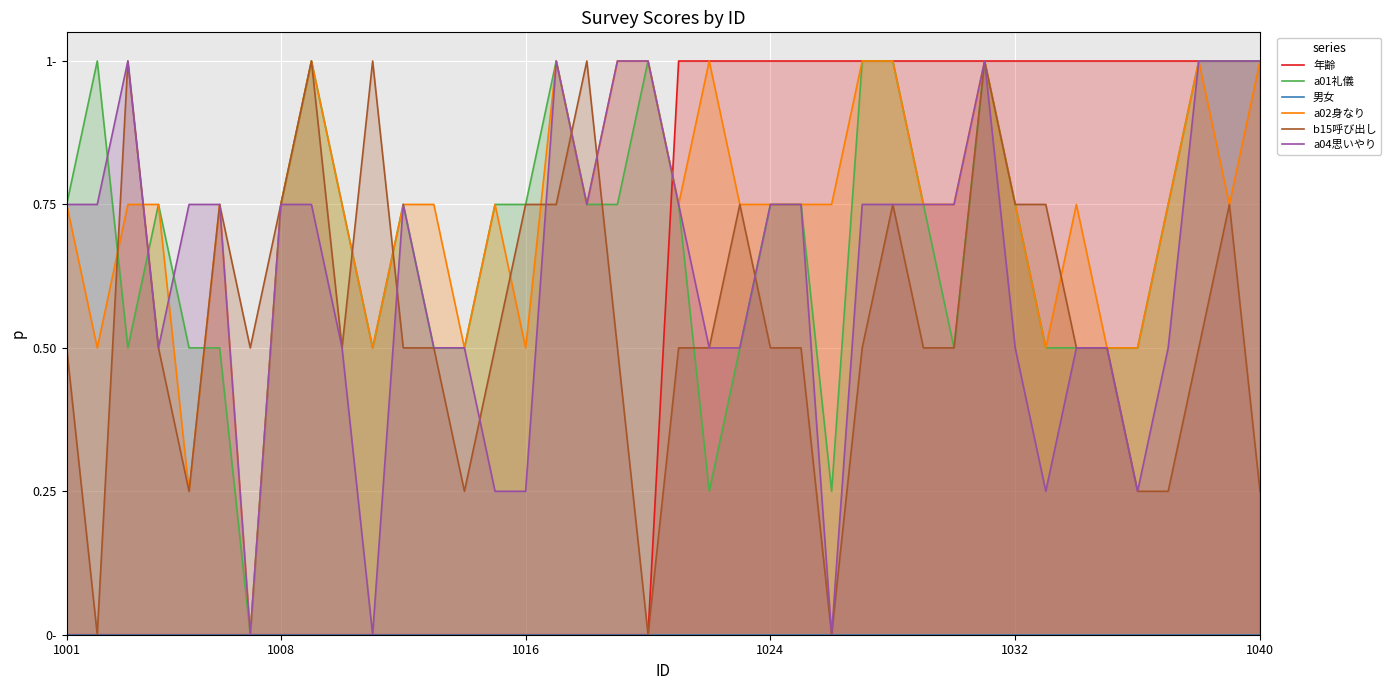

Which series has the largest total across all categories?

a02身なり